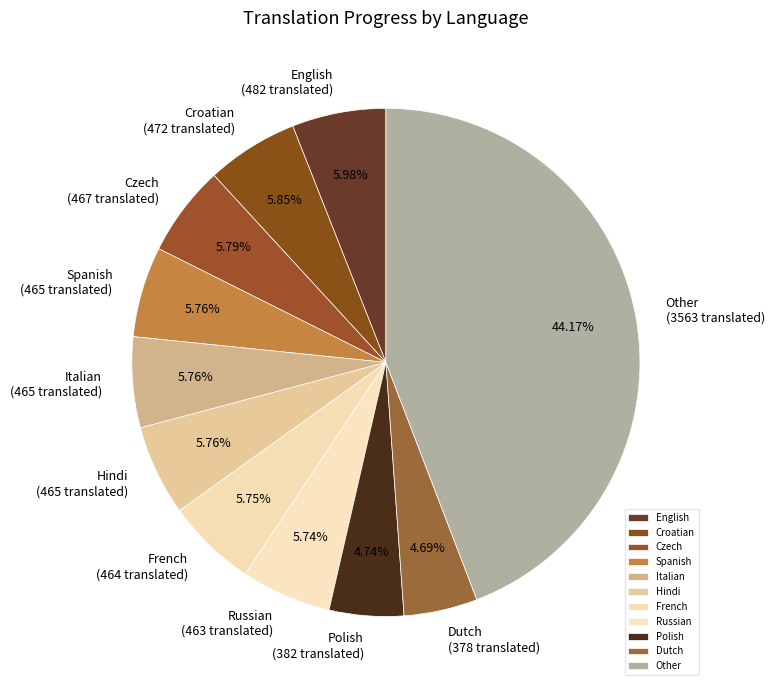

Is there a majority slice in this chart?

No